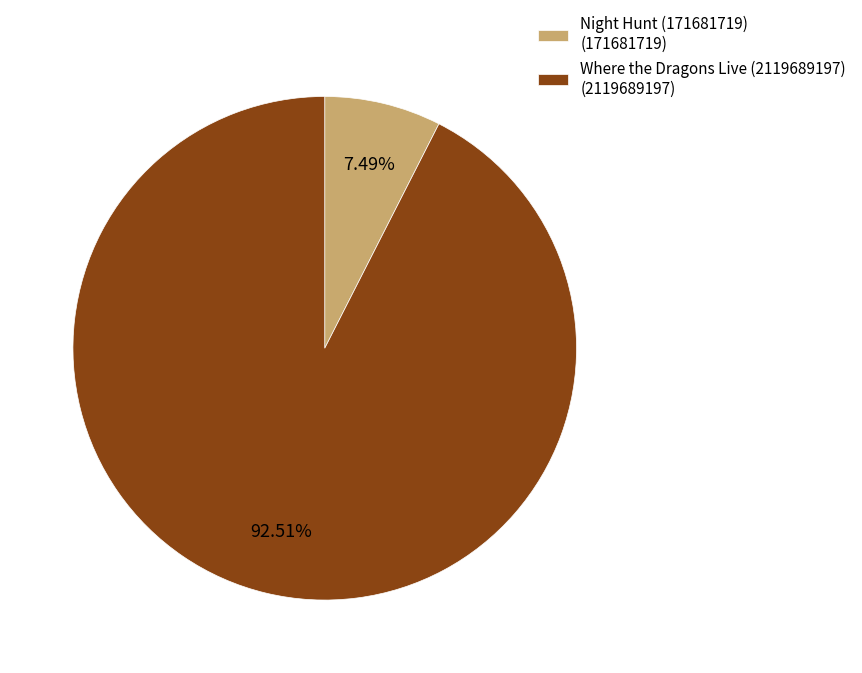

What is the majority slice?

Where the Dragons Live (2119689197)